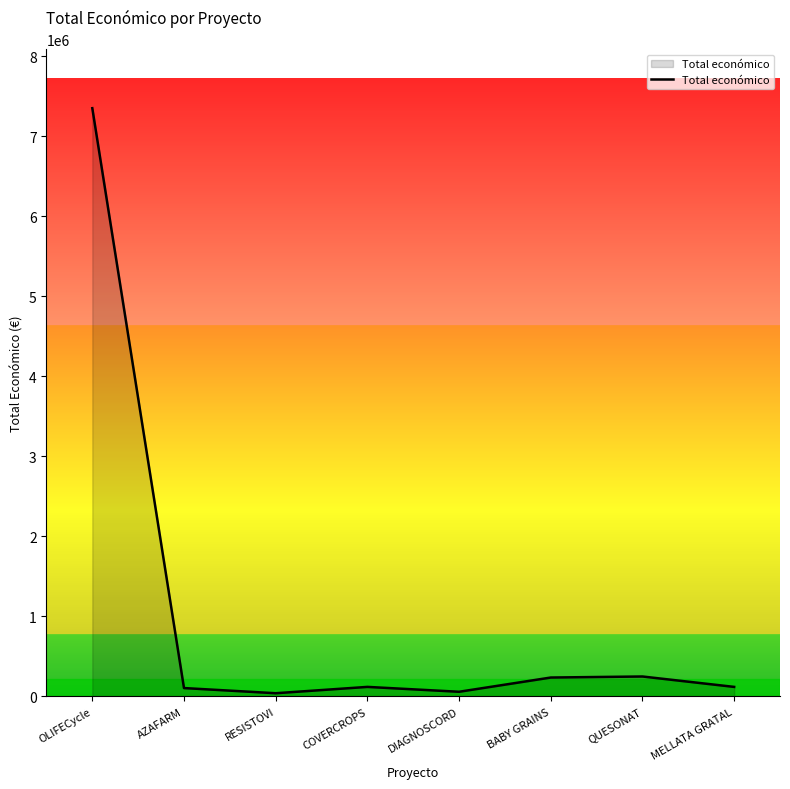

The value at QUESONAT is 250000. True or false?

True